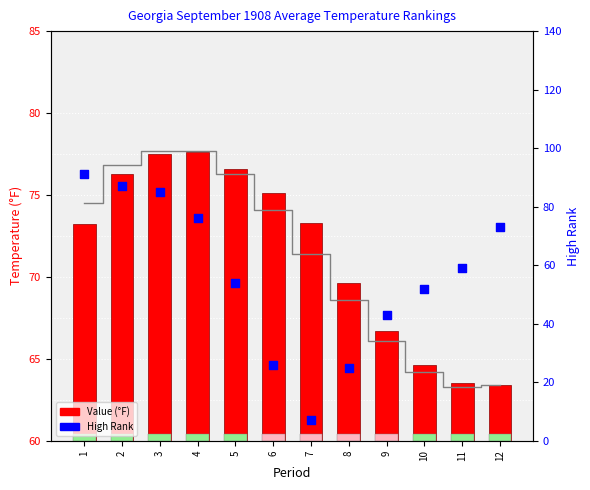

At how many categories does at least one series exceed 75?

6